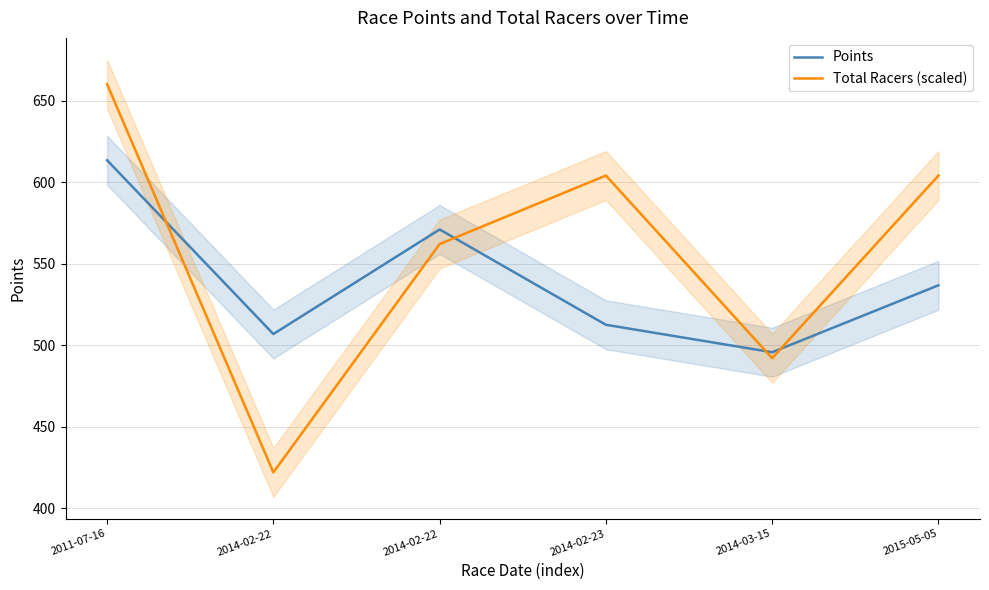

How many series are shown in this chart?

2